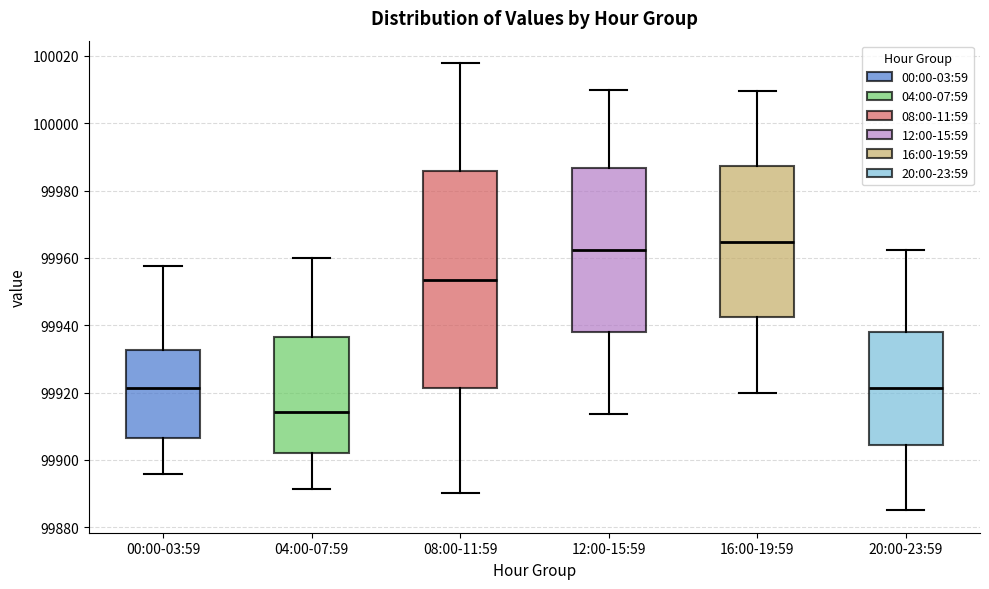

Where does the median line of the box for 16:00-19:59 sit on the y-axis? The values are not printed on the chart, so give them approximately, as read against the axis.

99964